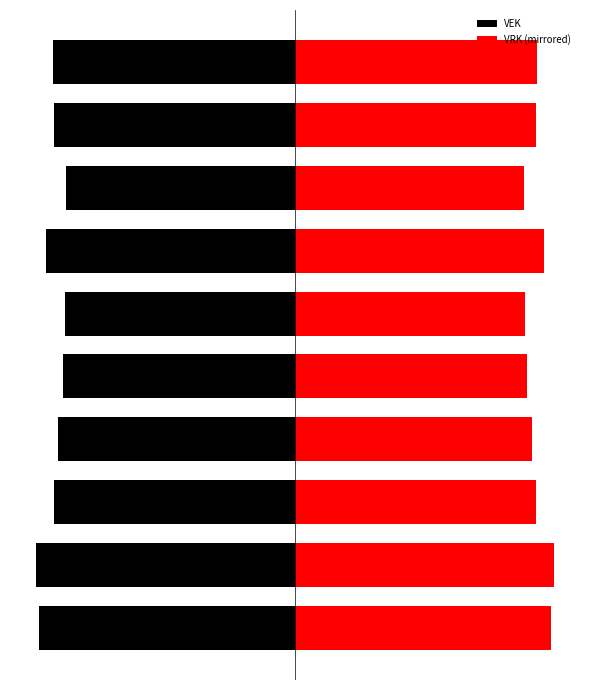

What is the sum of all VRK (mirrored) values?

932.7